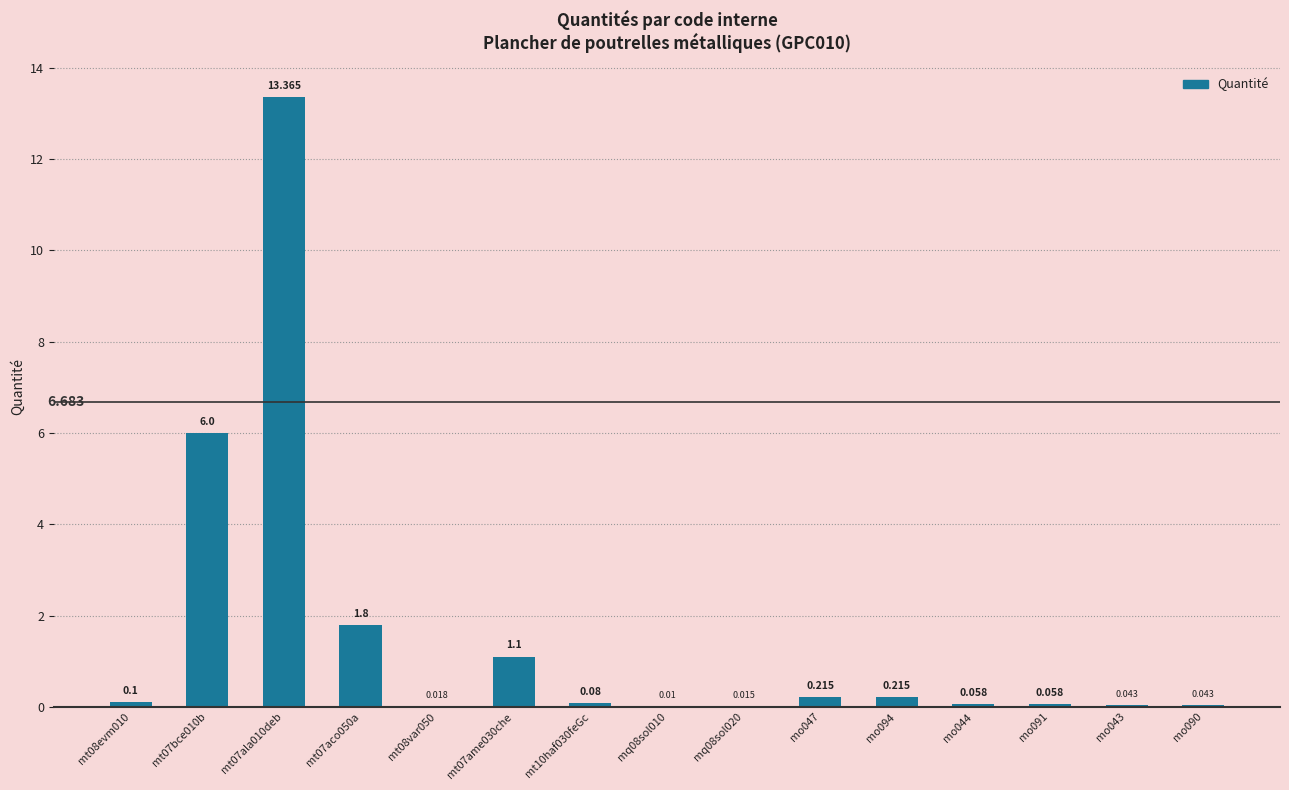

What is the difference between the maximum and minimum values?

13.4